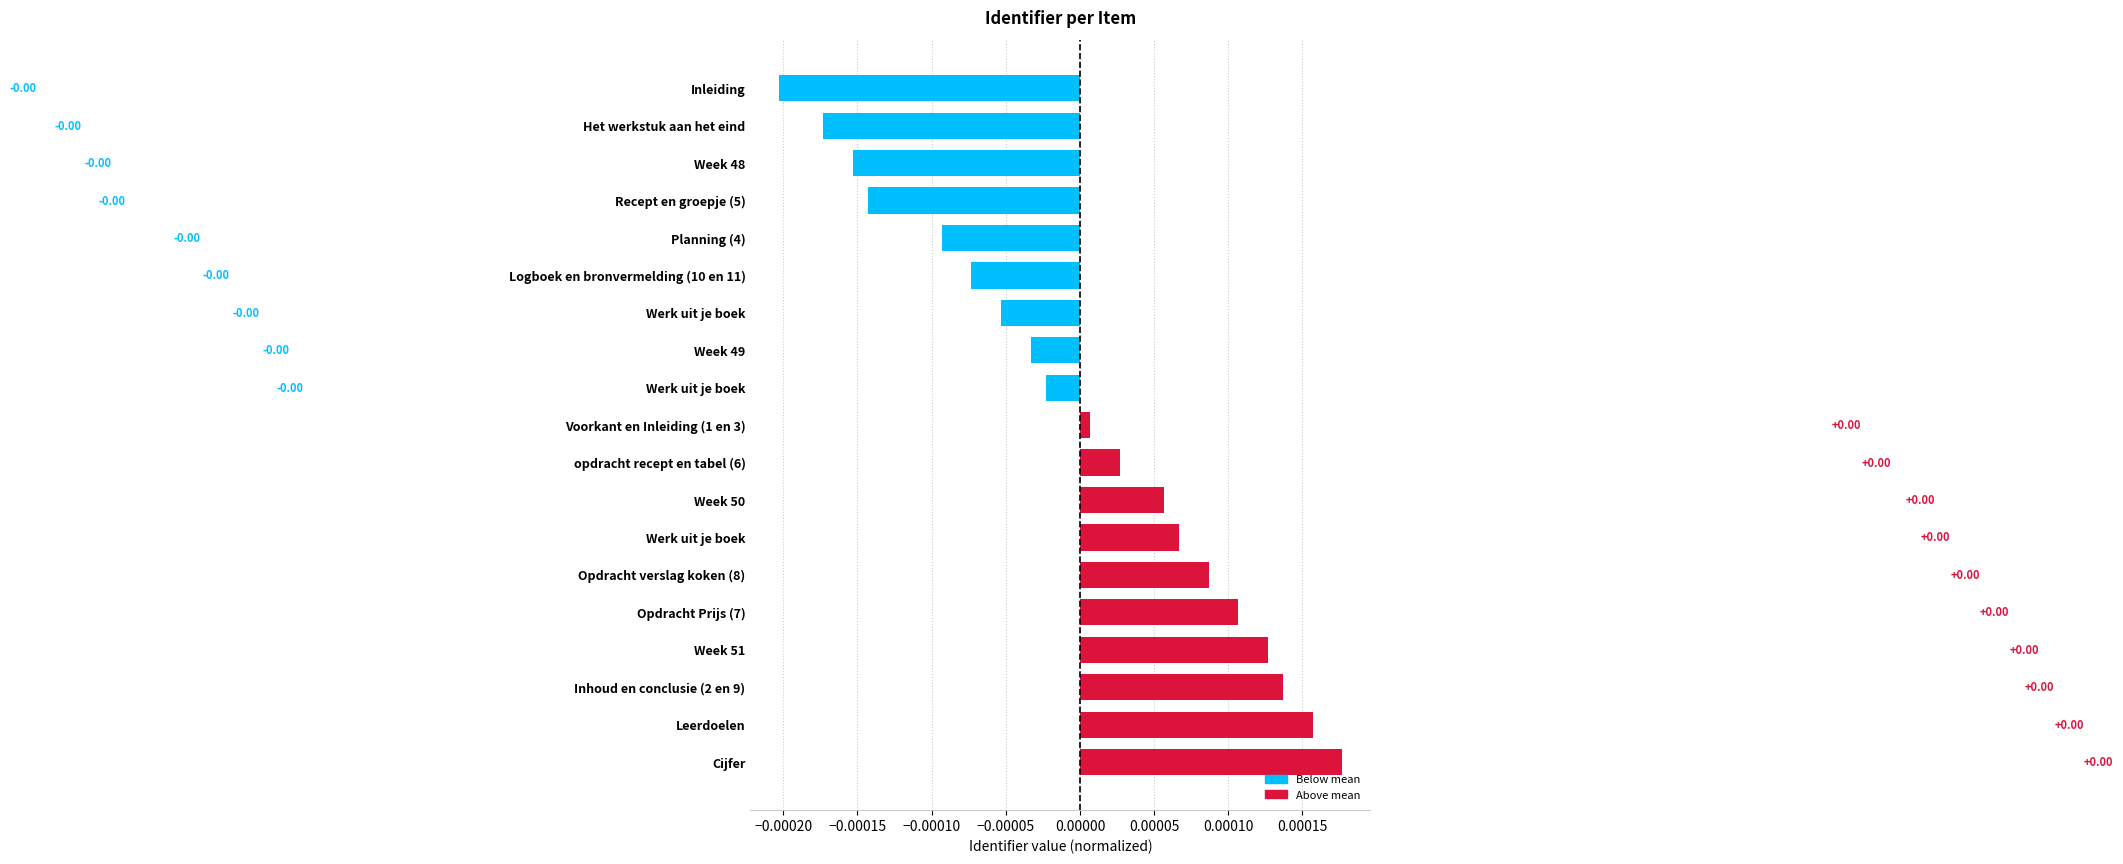

How many bars are there in total?

19